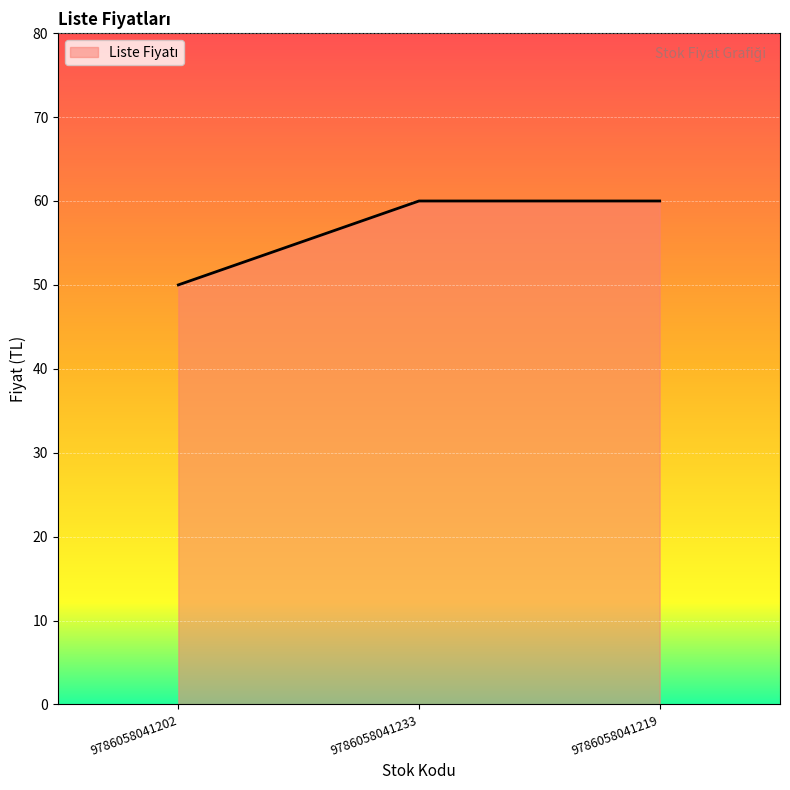

What is the greatest value displayed?

60